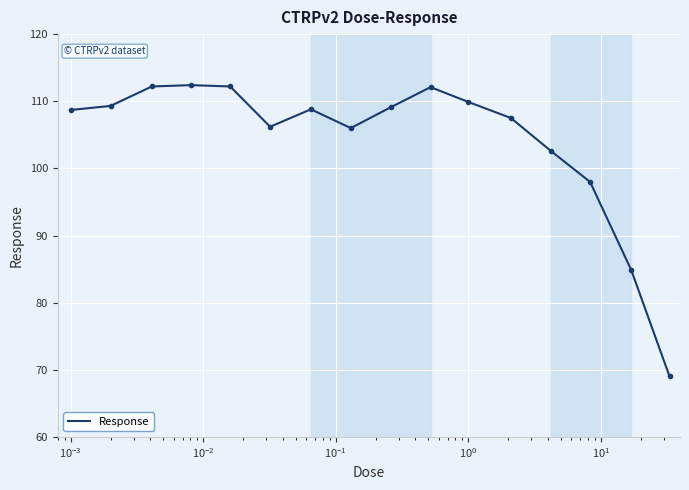

What is the difference between the maximum and minimum values?

43.4